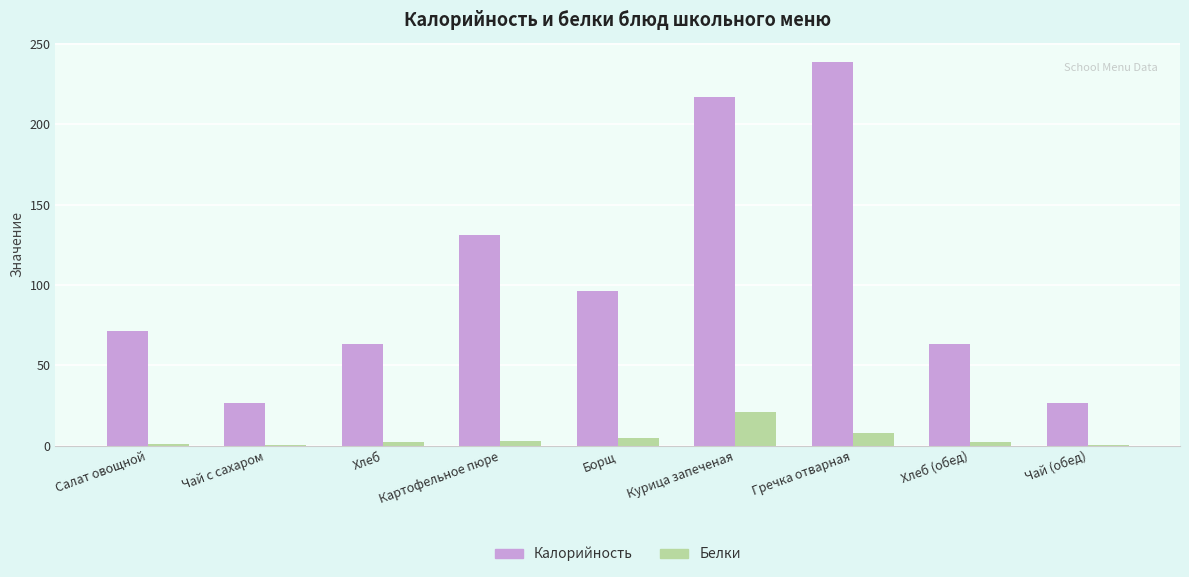

At which label does Калорийность first exceed 71?

Салат овощной